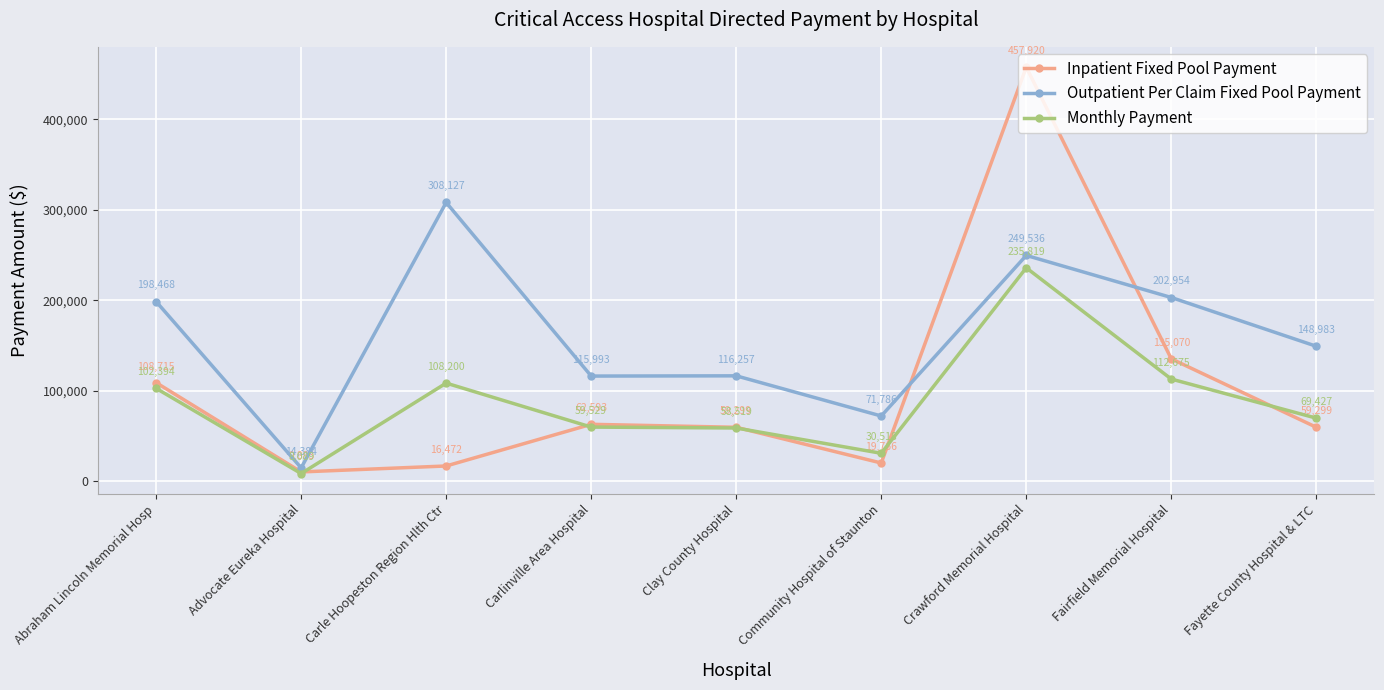

Which series changed the most between Carlinville Area Hospital and Community Hospital of Staunton?

Outpatient Per Claim Fixed Pool Payment